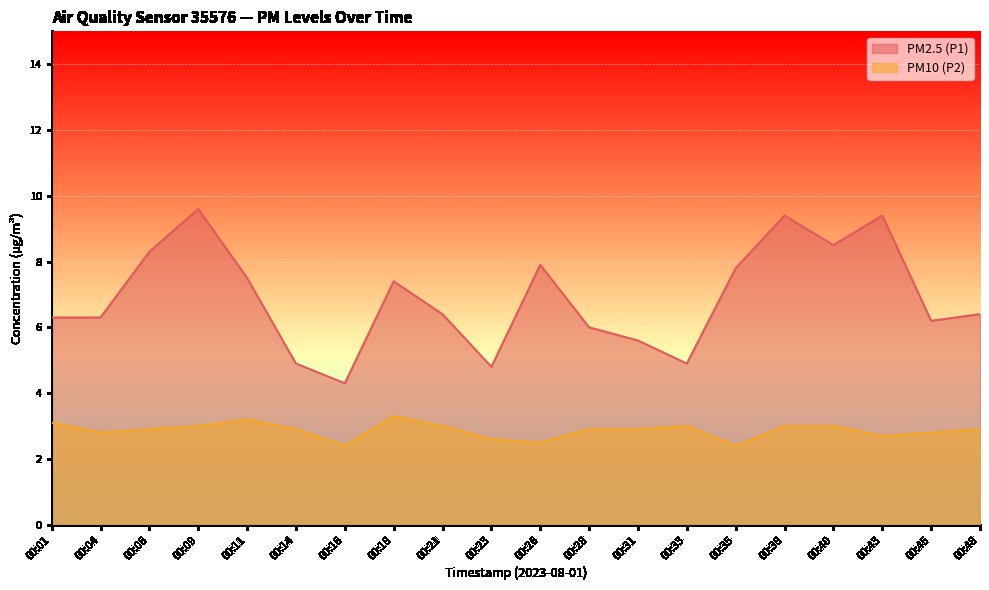

True or false: PM2.5 (P1) and PM10 (P2) intersect in this chart.

False